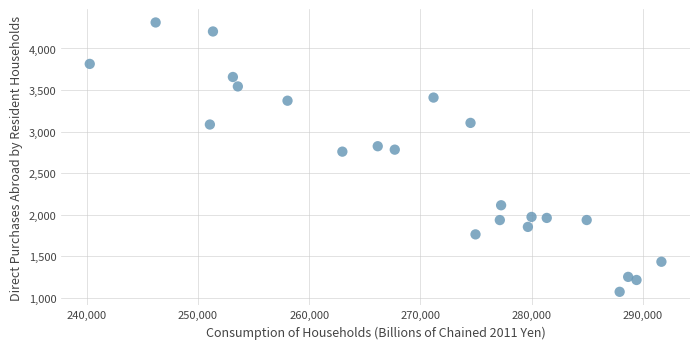

What is the range of X values (max minus min)?

51363.5